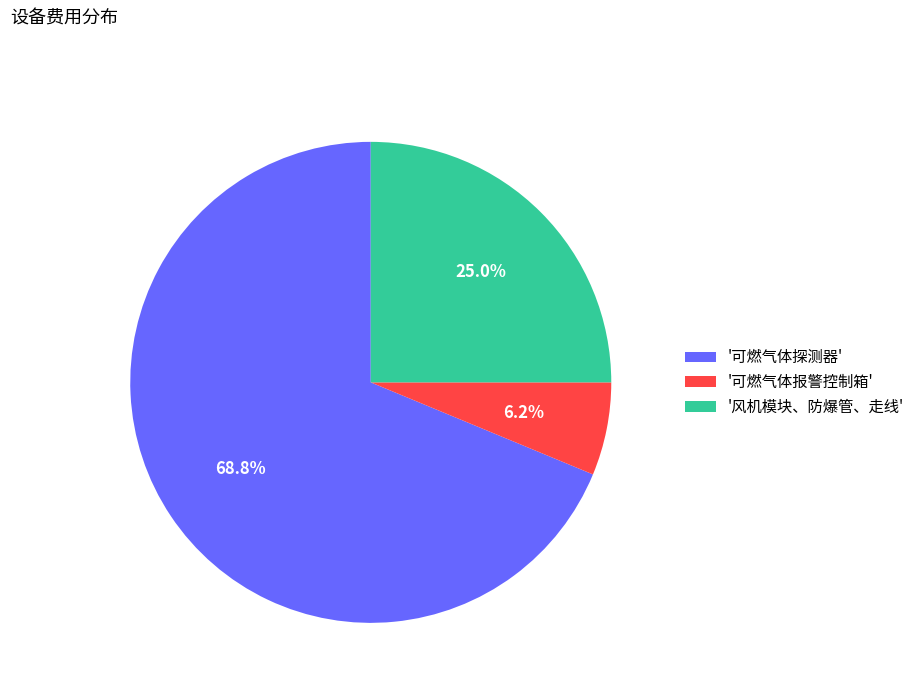

What is the smallest slice in the pie chart?

'可燃气体报警控制箱'